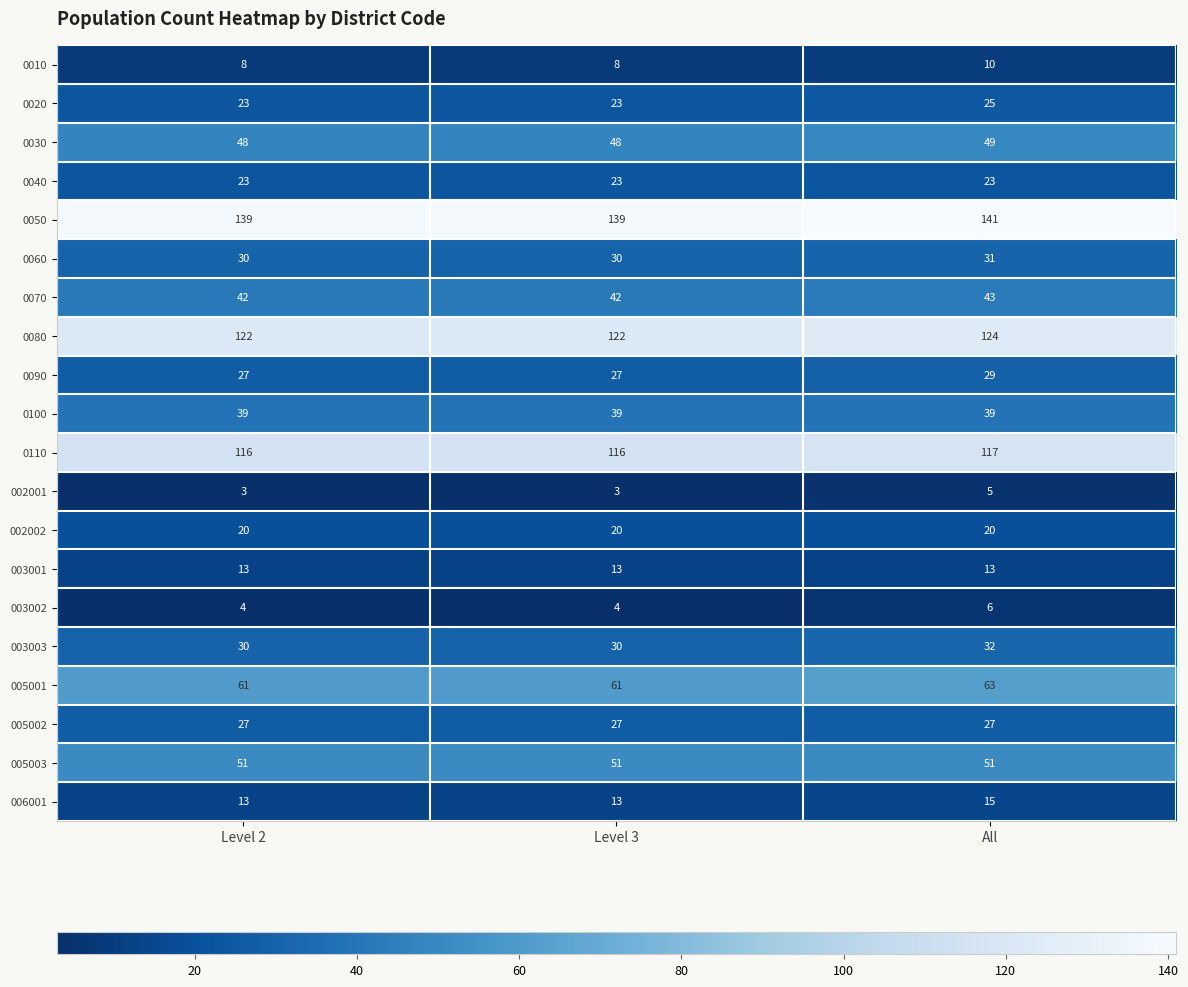

What is the sum of all 003003 values?

92